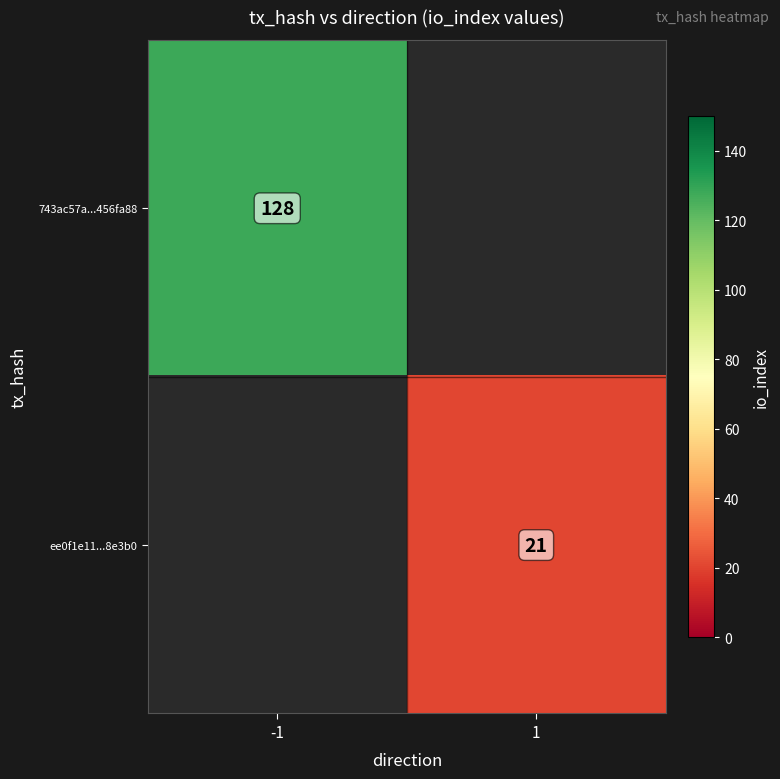

The value of ee0f1e11...8e3b0 at 1 is 9. True or false?

False